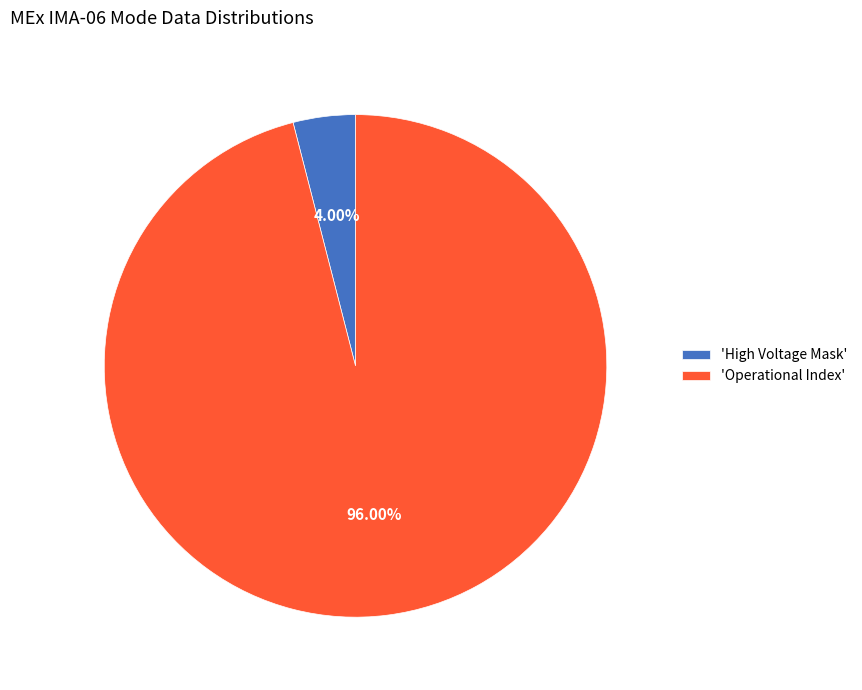

Rank the categories by value from highest to lowest.

'Operational Index', 'High Voltage Mask'